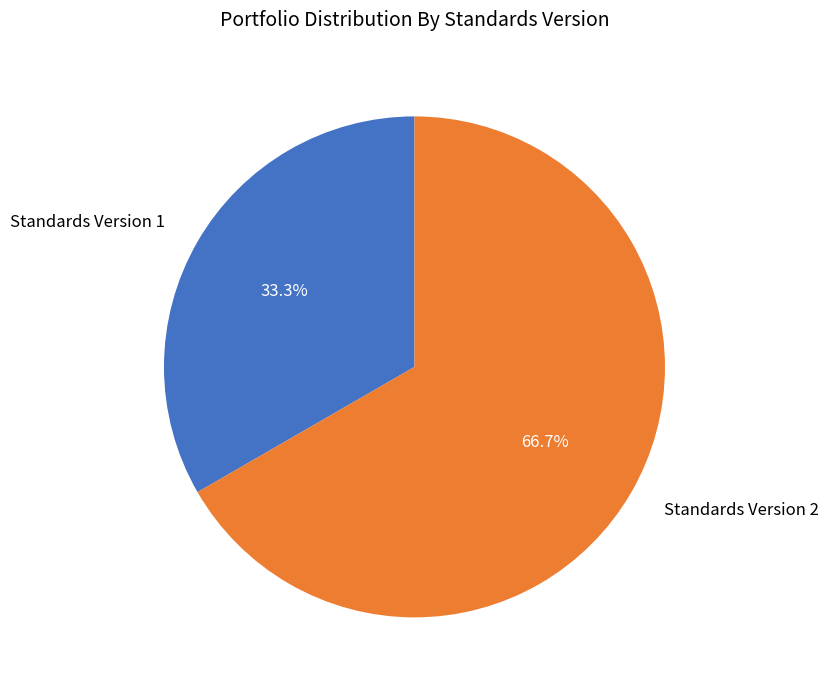

Which slice is the smallest?

Standards Version 1